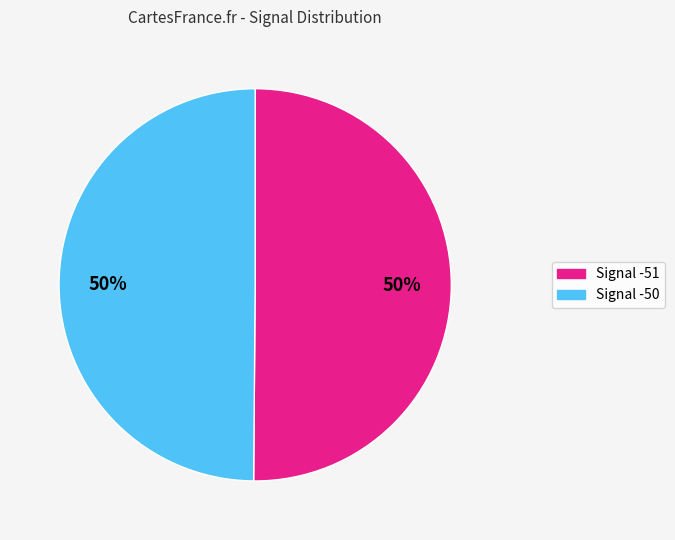

Combined, do Signal -50 and Signal -51 account for over 50%?

Yes